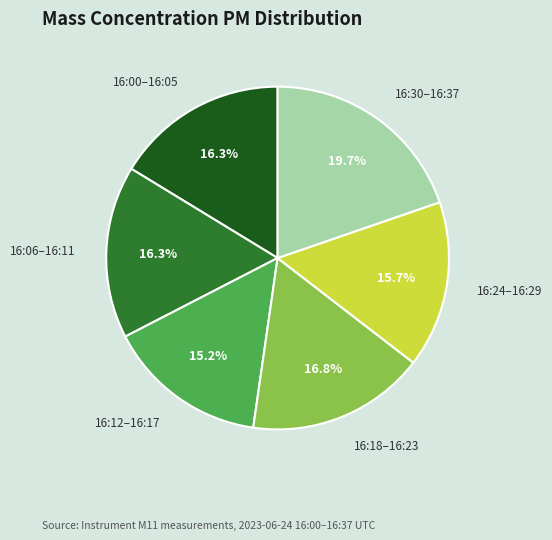

Count the number of slices in the pie.

6